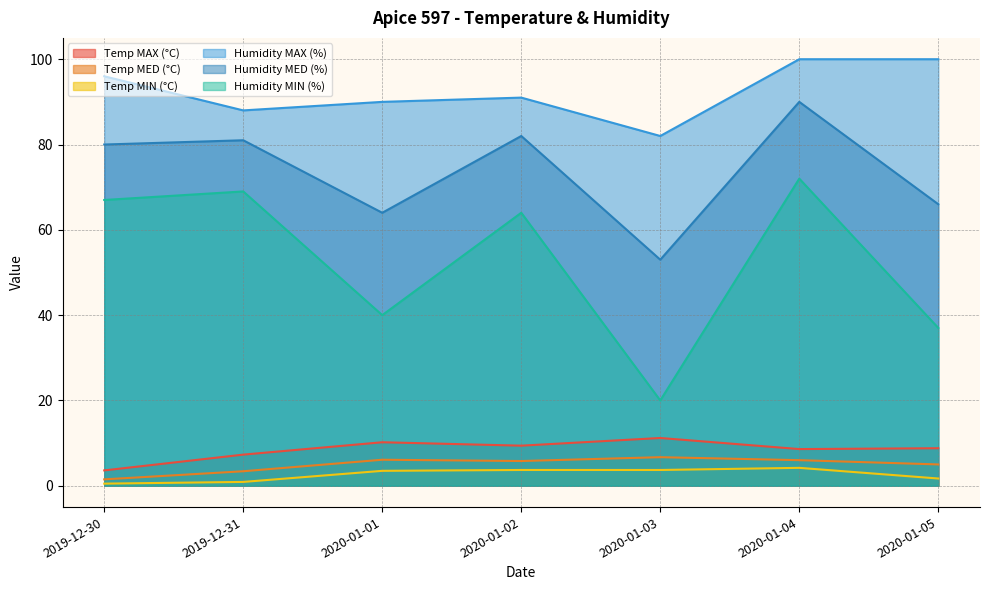

True or false: Temp MED (°C) and Humidity MIN (%) intersect in this chart.

False